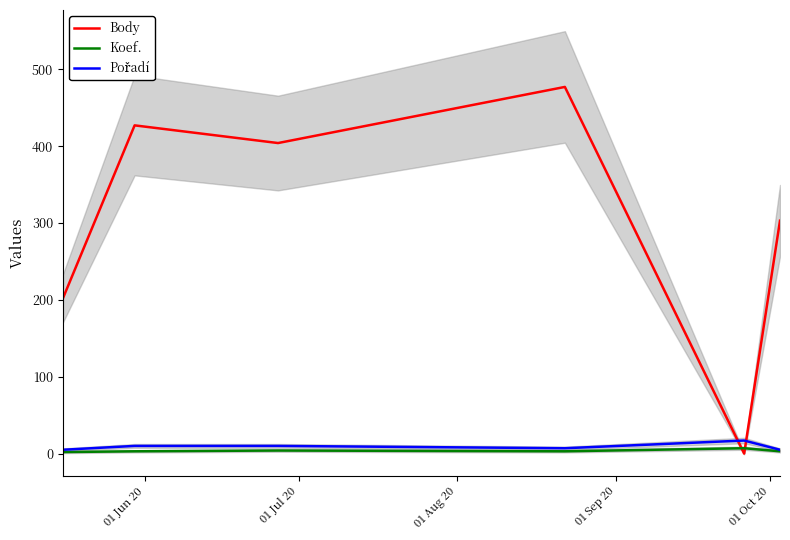

What are all the series names shown in the legend?

Body, Koef., Pořadí